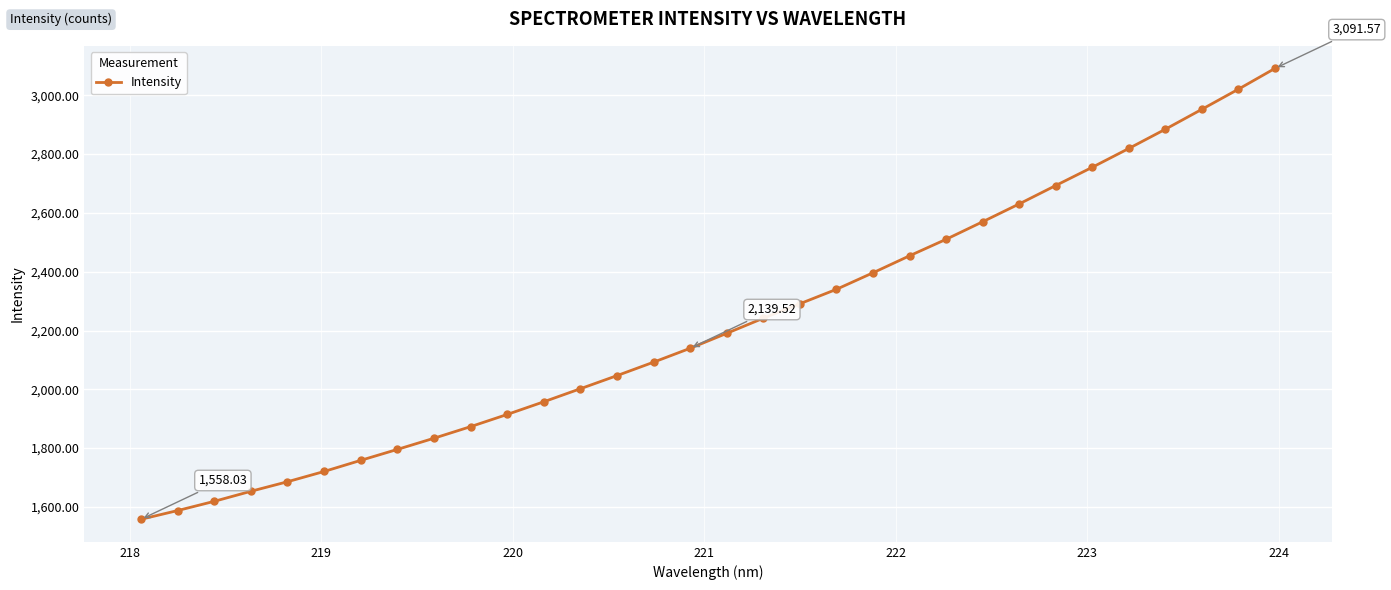

What is the value of the 24th point from the left?

2569.9